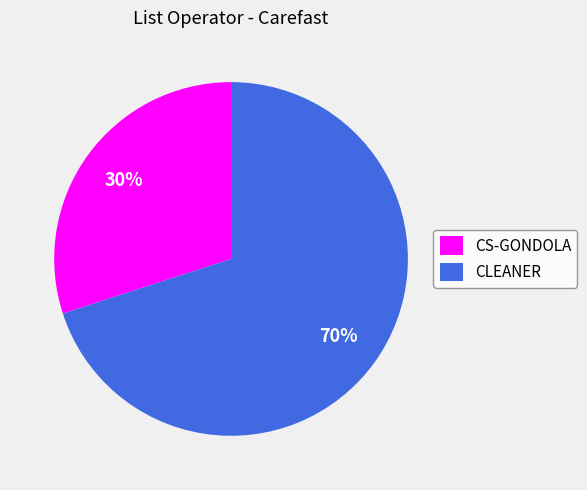

Count the number of slices in the pie.

2